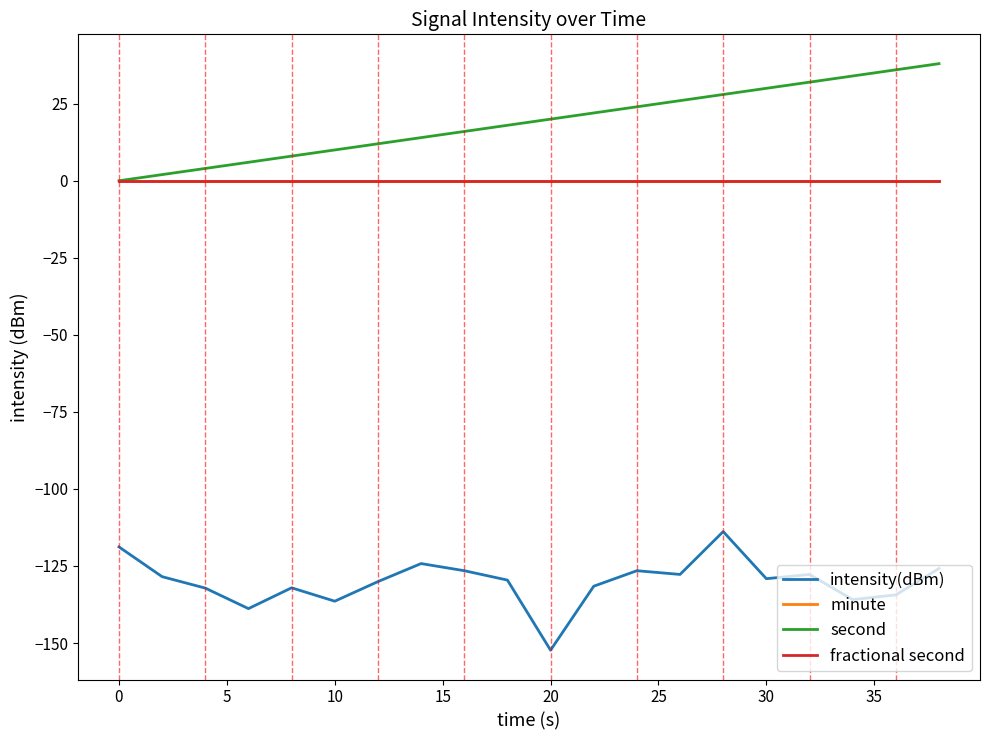

Does the chart have visible grid lines?

No